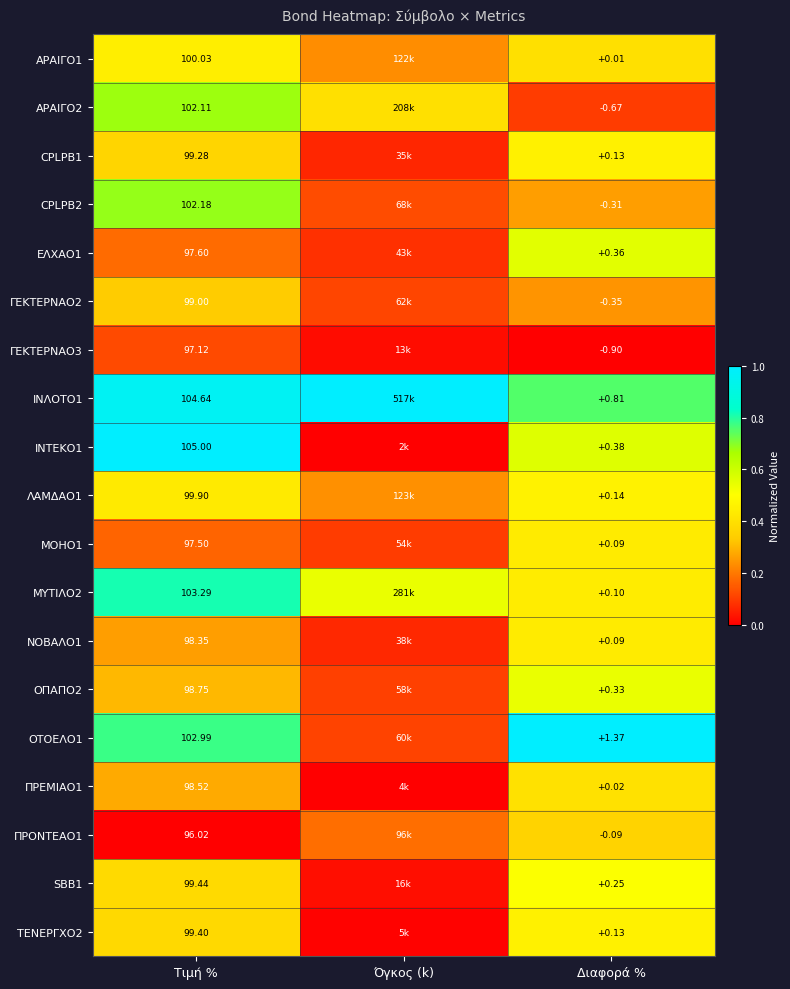

Which category has the lowest value across all series?

Διαφορά %